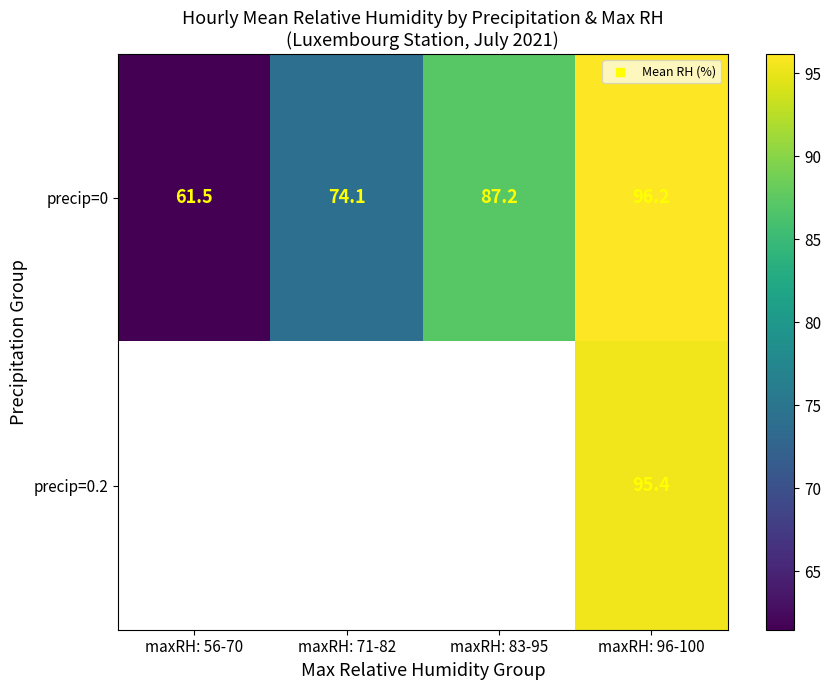

Is it true that precip=0 equals 74.1 at maxRH: 71-82?

True